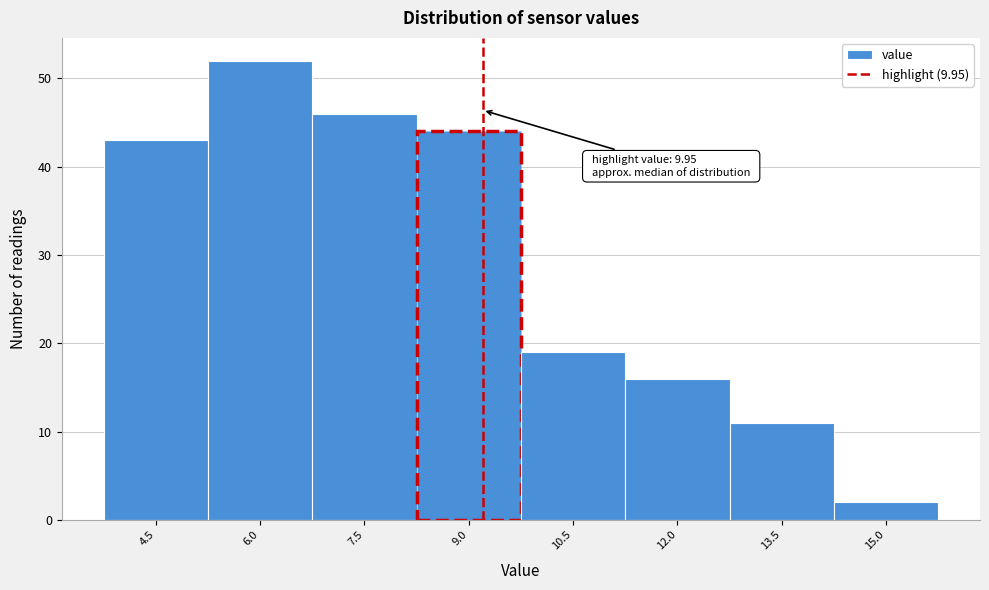

Reading right to left, list all the values displayed in this chart.

15.0=2	13.5=11	12.0=16	10.5=19	9.0=44	7.5=46	6.0=52	4.5=43